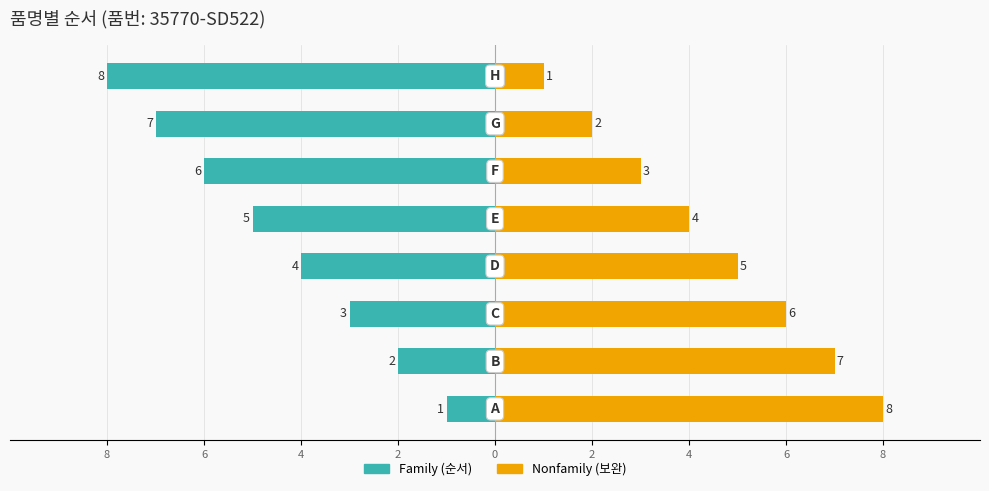

Rank the series by their maximum value, from highest to lowest.

Nonfamily (보완), Family (순서)